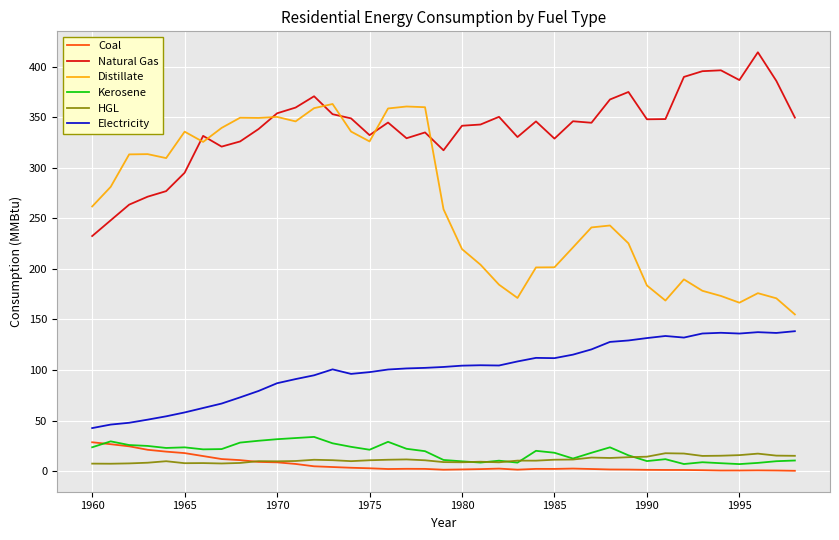

What is the highest value of the HGL series?

17.8